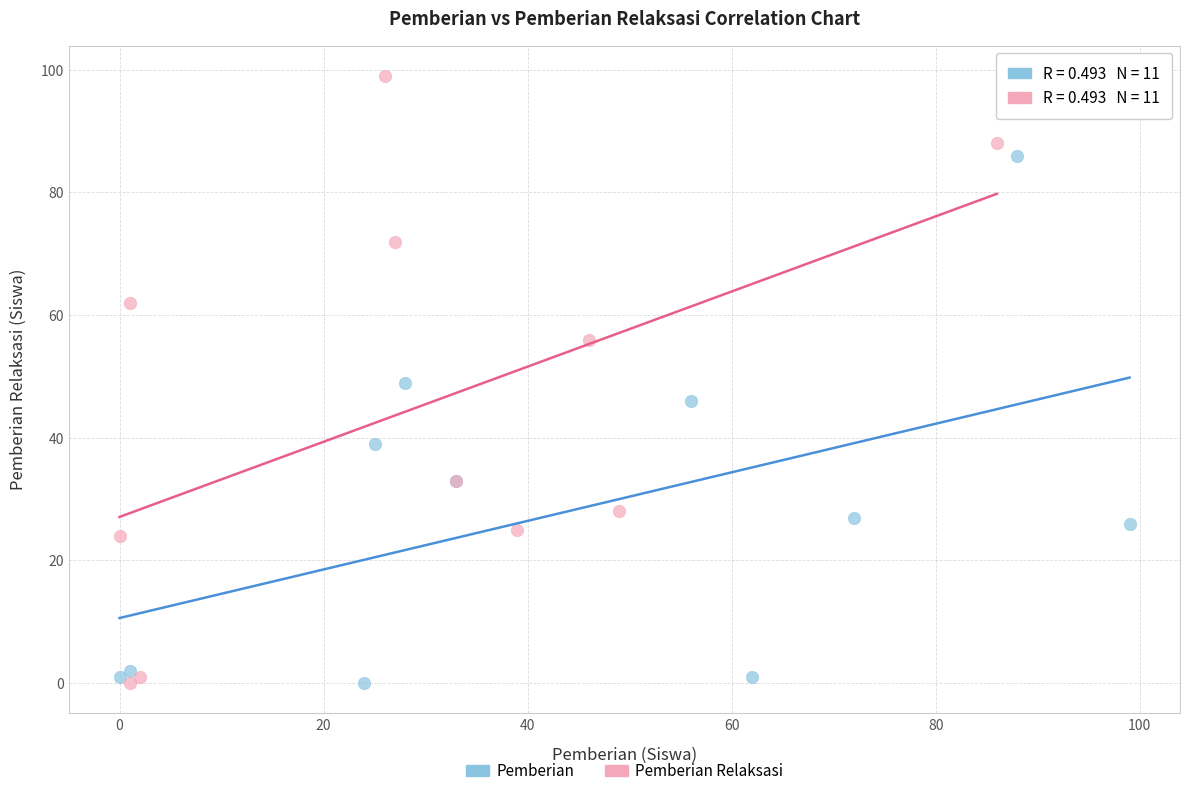

What are all the series names shown in the legend?

Pemberian, Pemberian Relaksasi